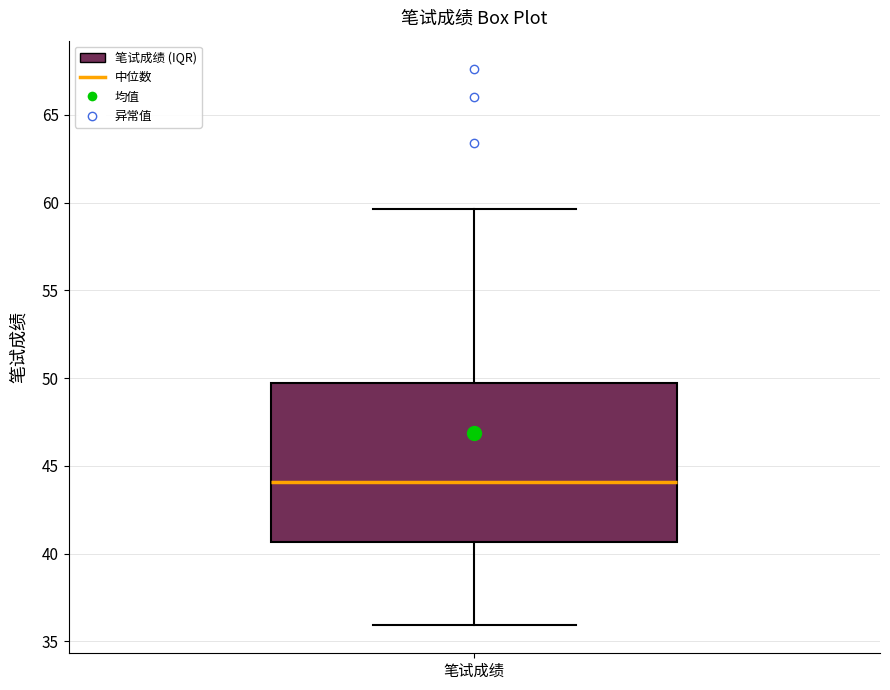

Where is the lower edge of the box for 笔试成绩 on the y-axis? The values are not printed on the chart, so give them approximately, as read against the axis.

40.5